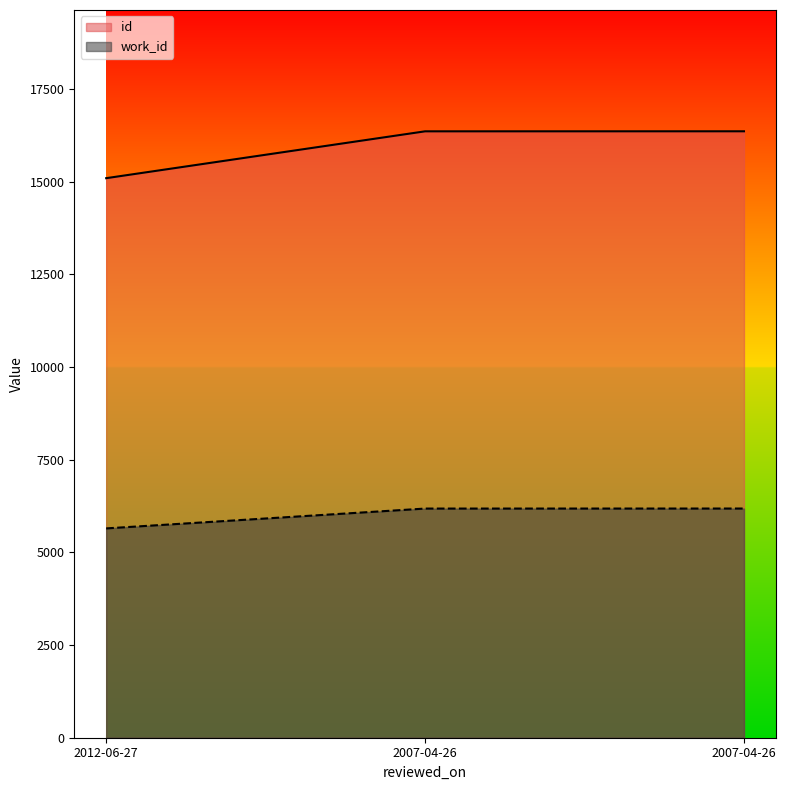

Where is id nearest to the value 15727?

2012-06-27